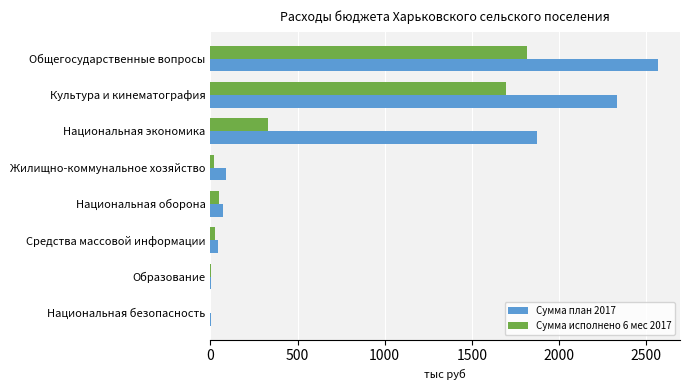

The value of Сумма исполнено 6 мес 2017 at Национальная экономика is 331.4. True or false?

True